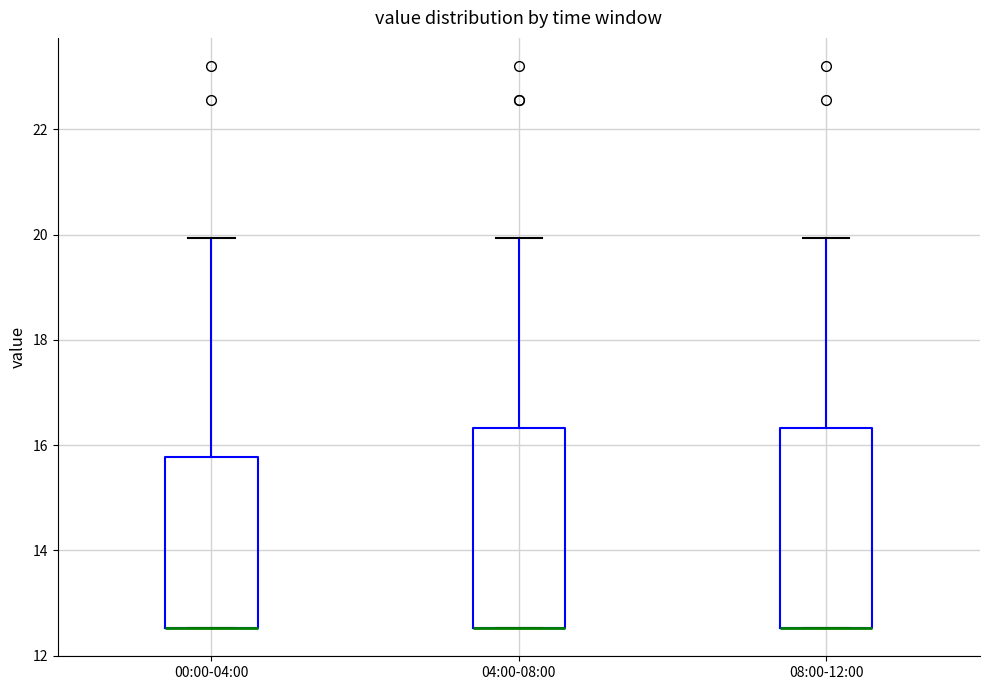

Reading left to right, transcribe this box plot: for each box, give where its median line is, the range the box spans, and where its two whiskers end, as read against the y-axis. The values are not printed on the chart, so give them approximately, as read against the axis.

00:00-04:00: median 12.6 (drawn on the box's lower edge), box 12.6 to 15.8, whiskers 12.6 to 20.0
04:00-08:00: median 12.6 (drawn on the box's lower edge), box 12.6 to 16.4, whiskers 12.6 to 20.0
08:00-12:00: median 12.6 (drawn on the box's lower edge), box 12.6 to 16.4, whiskers 12.6 to 20.0